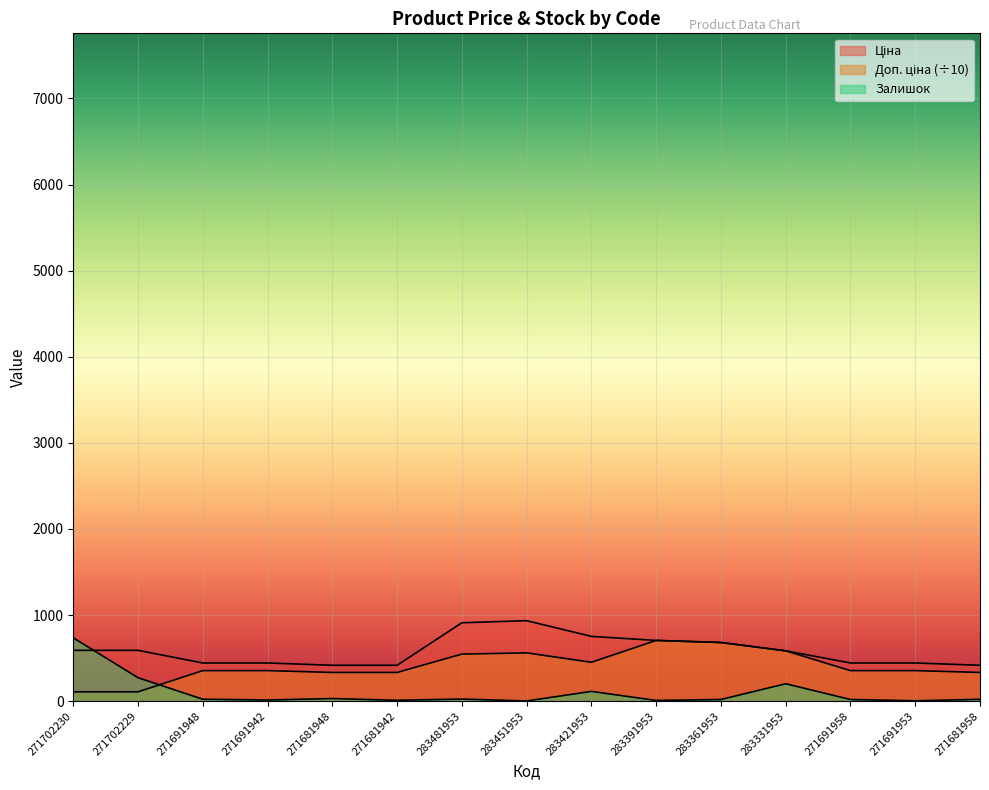

The Ціна series shows 443.1 at 271691953. True or false?

True